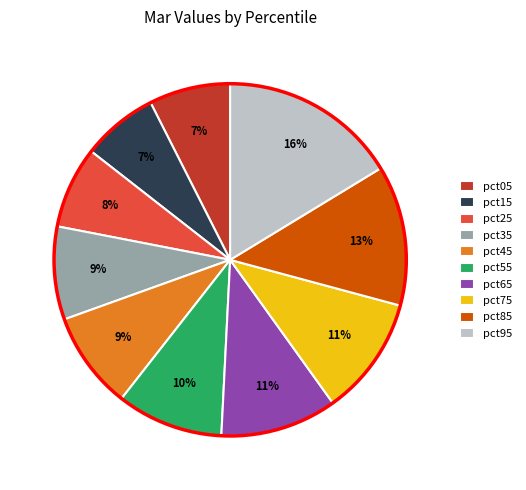

The pct05 slice represents 1% of the pie. True or false?

False